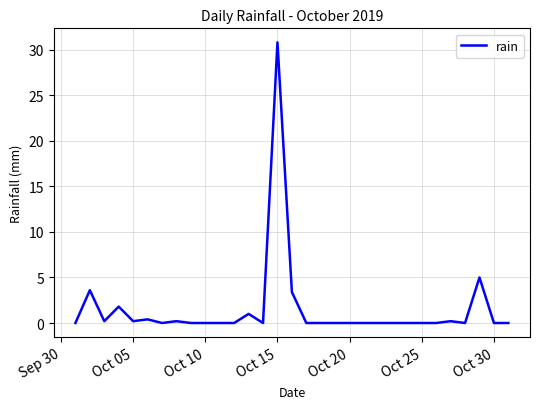

What is the greatest value displayed?

30.8